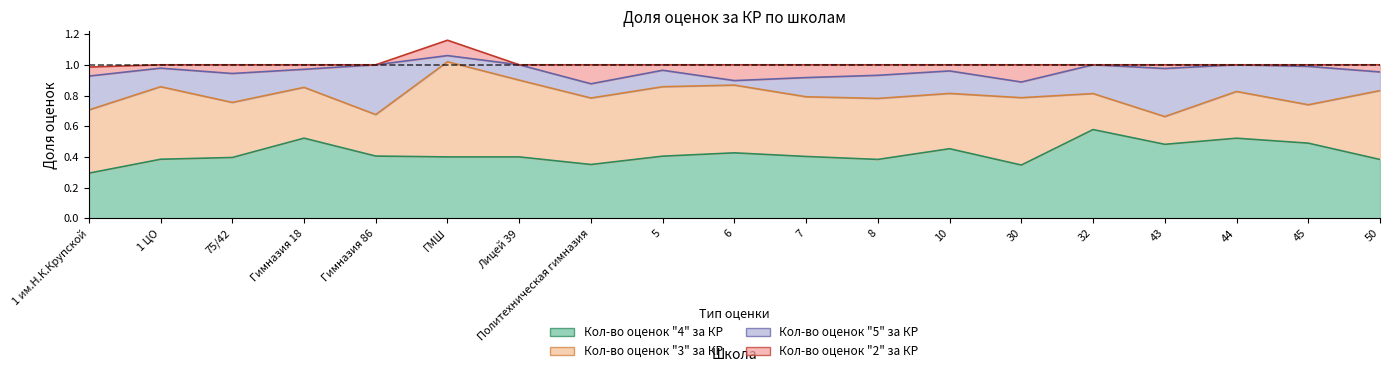

What is the label of the 10th point from the left?

6